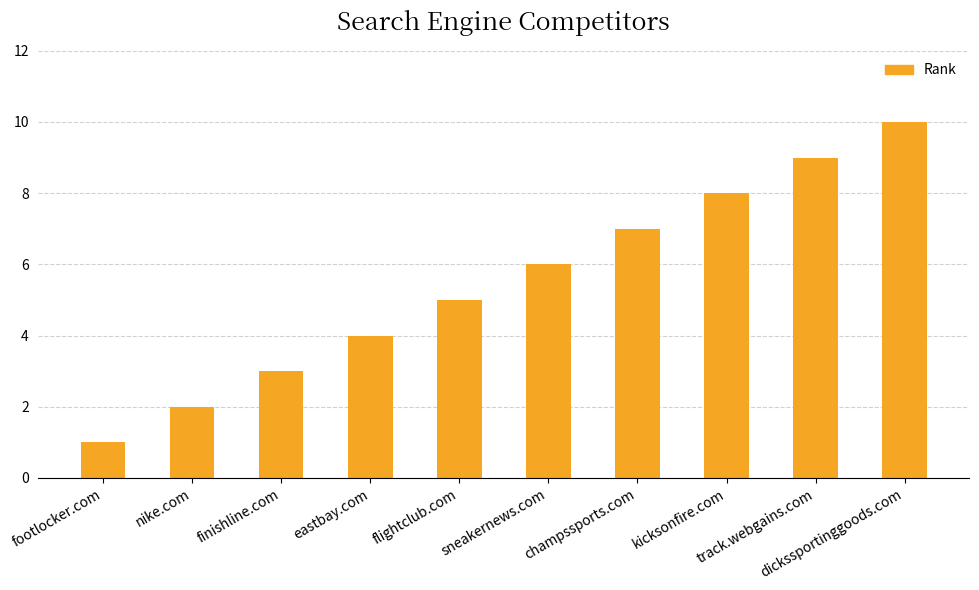

Count the number of categories in the chart.

10